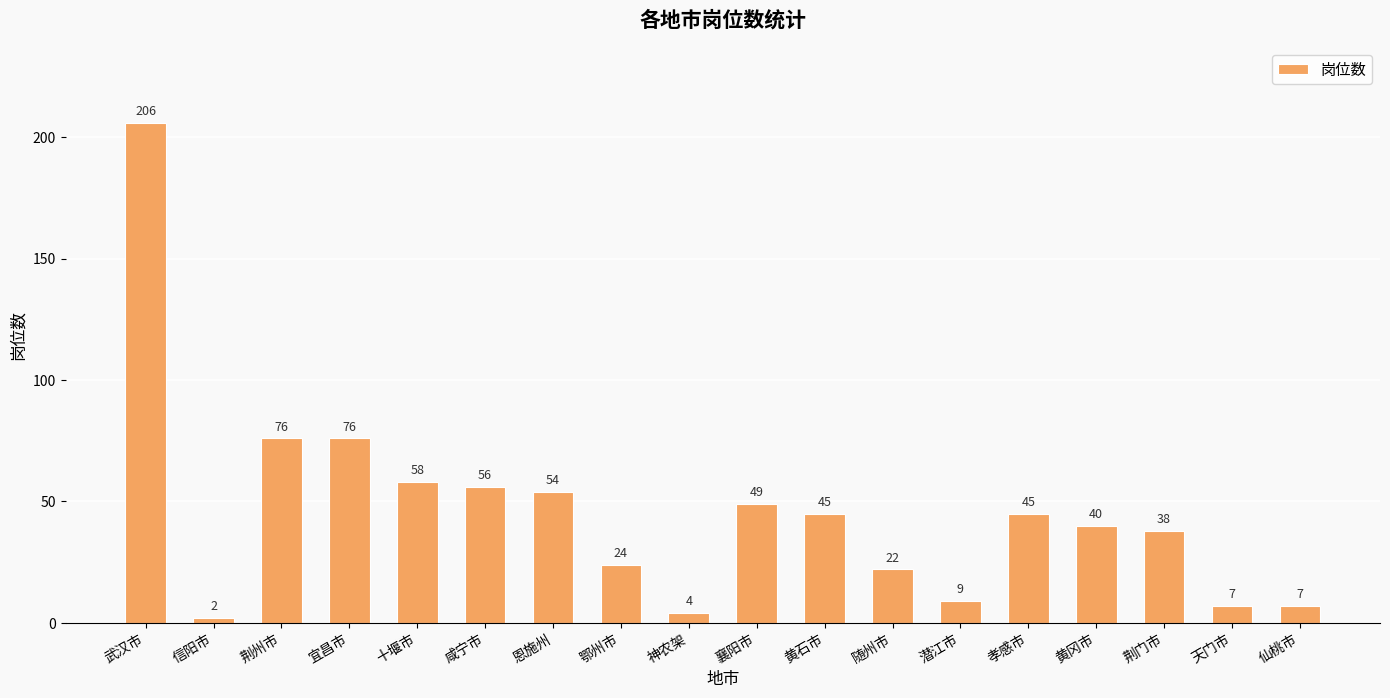

What is the approximate value at 武汉市, to the nearest 10?

210